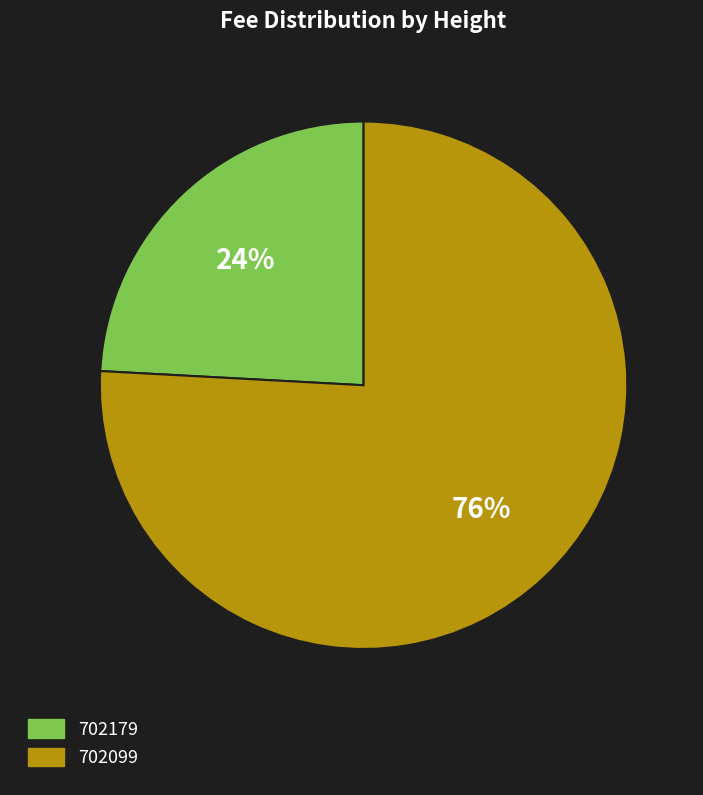

What percentage is the 702099 slice, to the nearest percent?

76%